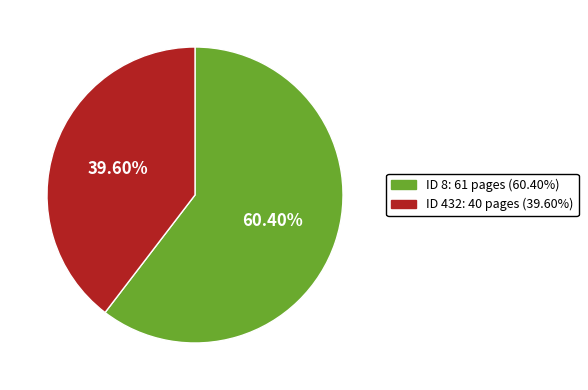

Approximately how many times larger is the value at ID 8: 61 pages (60.40%) compared to ID 432: 40 pages (39.60%)?

1.5